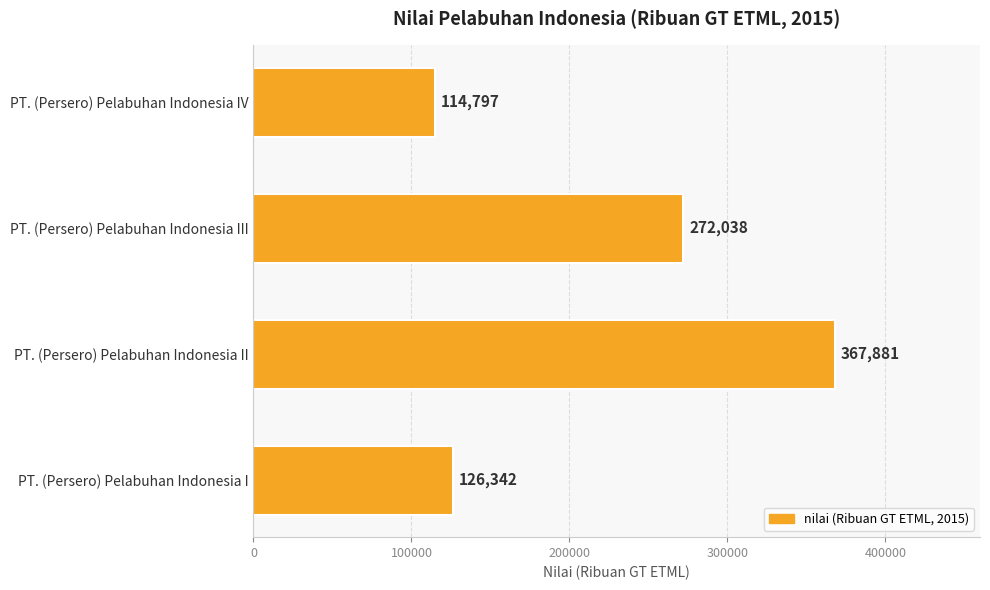

Which label corresponds to the smallest value in the chart?

PT. (Persero) Pelabuhan Indonesia IV